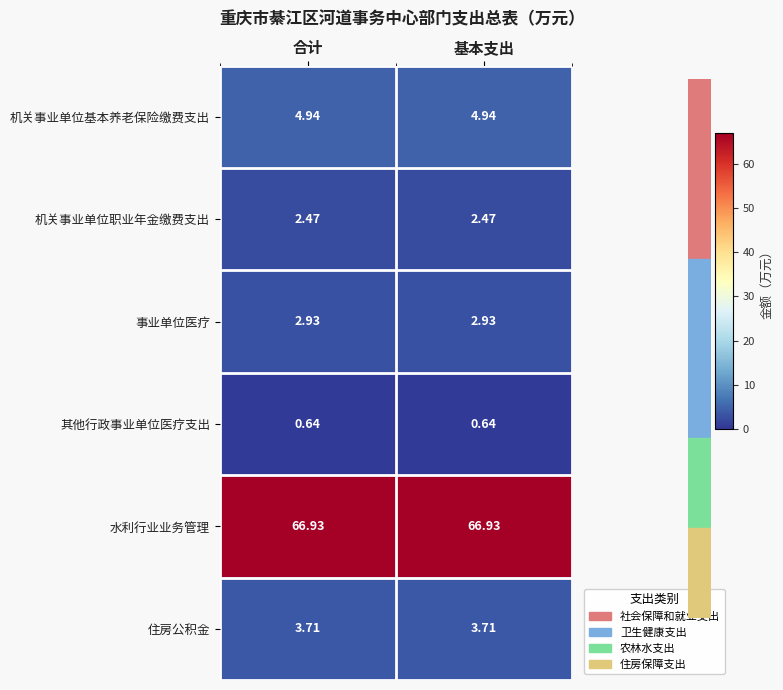

Count the number of categories in the chart.

2